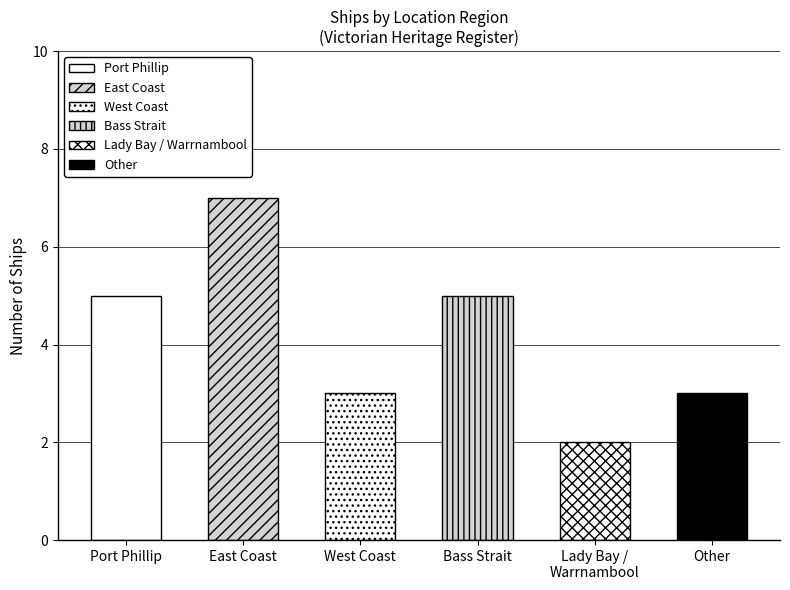

Which category has the lowest value across all series?

Lady Bay / Warrnambool